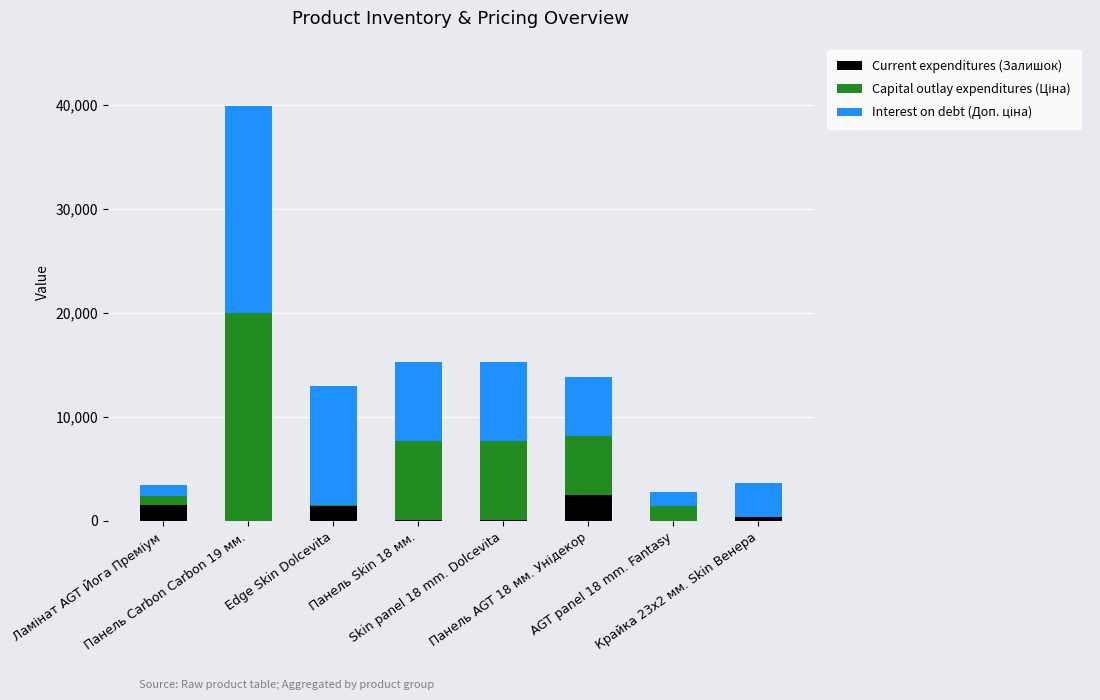

True or false: Interest on debt (Доп. ціна) has a value of 2849.8 at Панель AGT 18 мм. Унідекор.

False